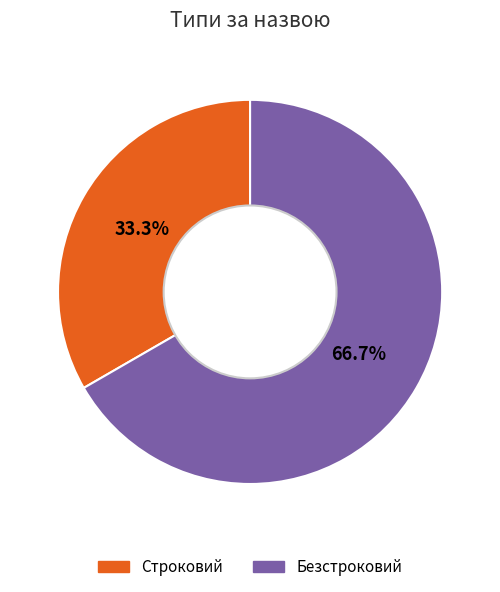

Is it true that Безстроковий is 60% of the pie?

False